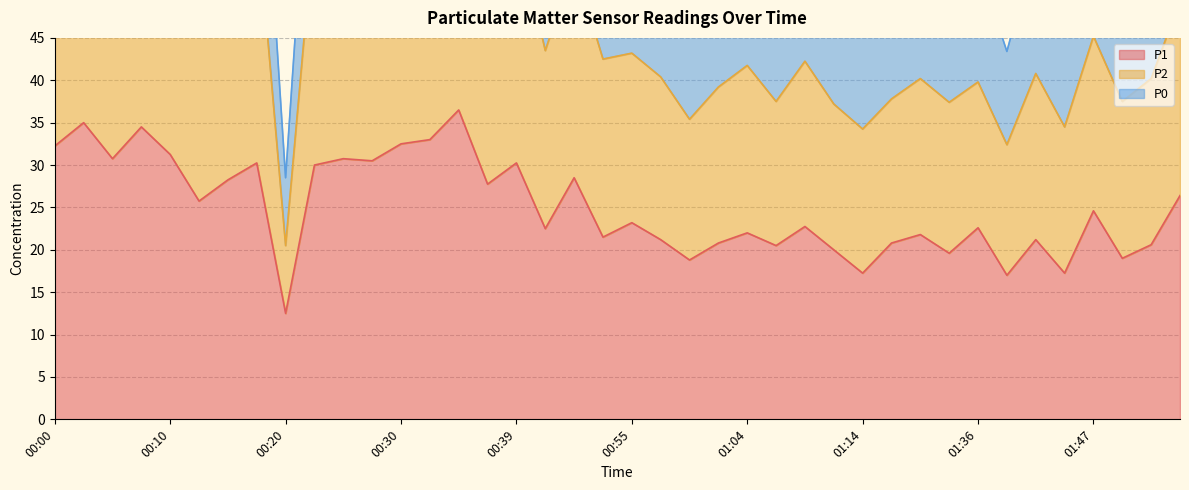

True or false: P1 has a value of 34.5 at 00:08.

True